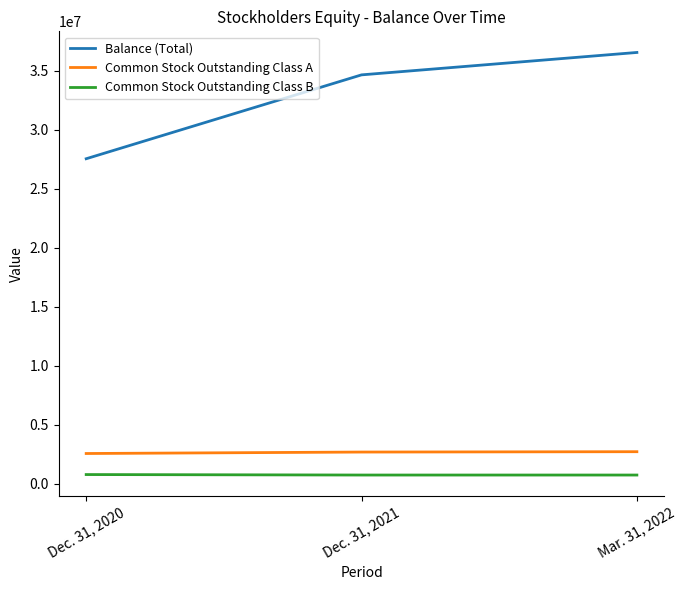

Does the chart display data point markers on the line(s)?

No